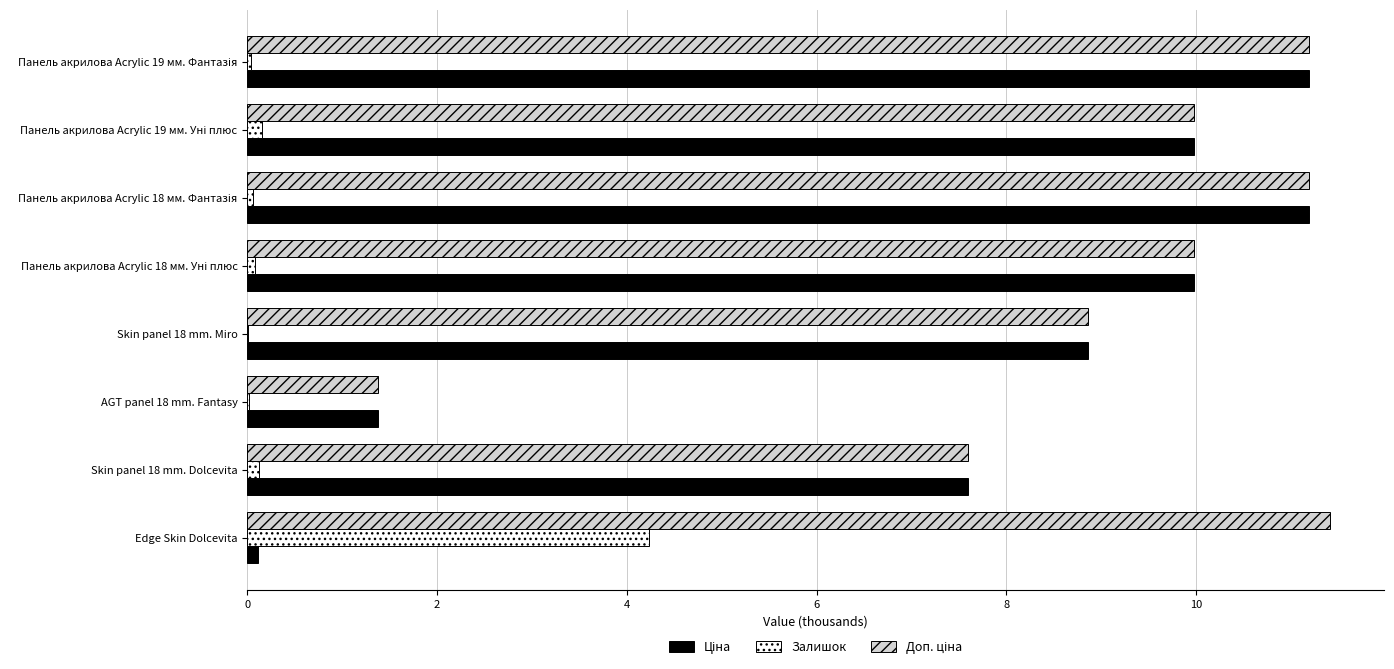

Which category has the highest value in the Залишок series?

Edge Skin Dolcevita